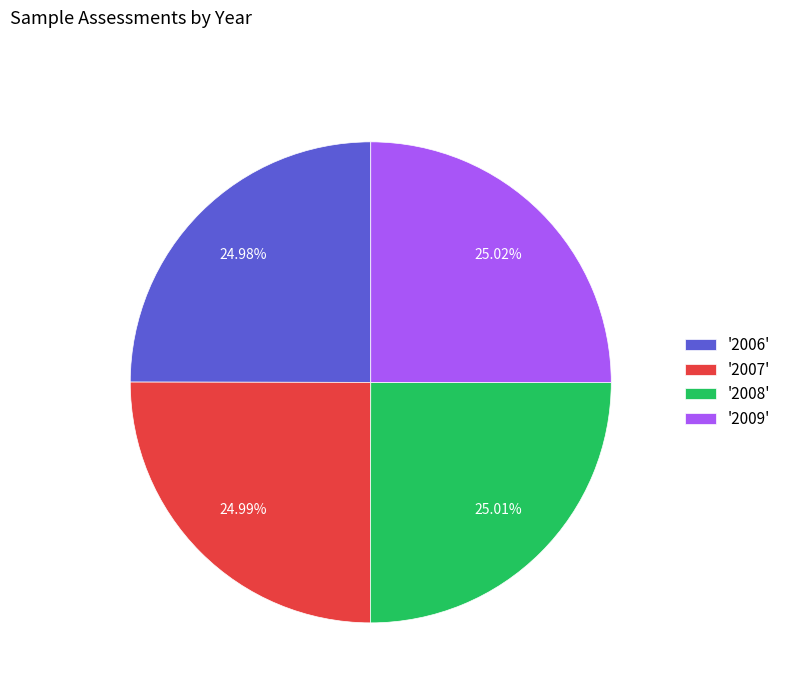

Does any single category account for the majority?

No